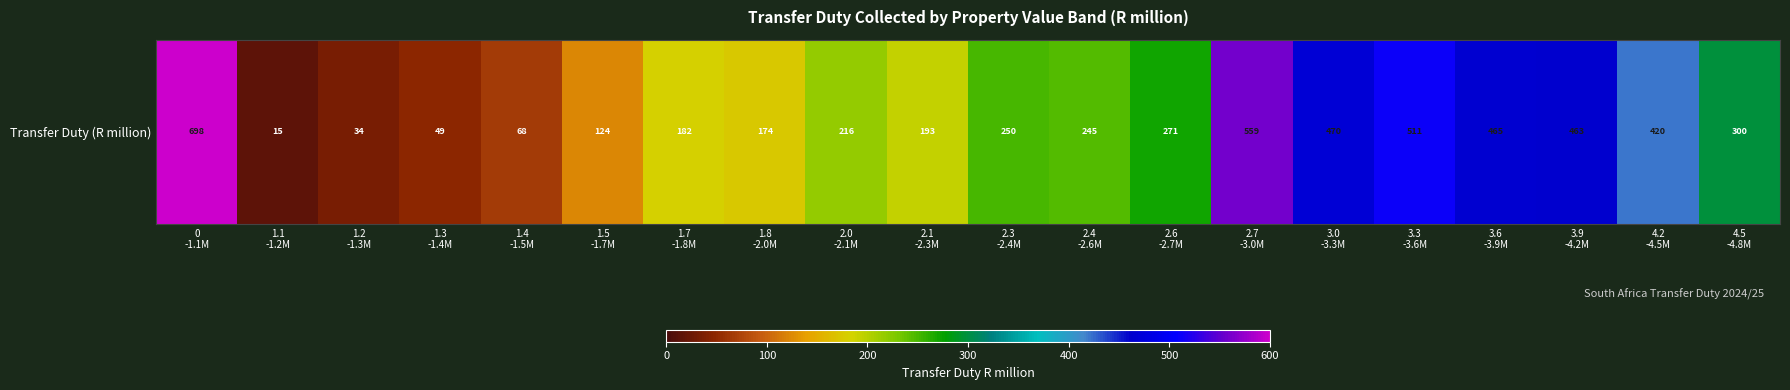

Reading left to right, transcribe all the data shown in this chart.

0
-1.1M=698.4	1.1
-1.2M=14.9	1.2
-1.3M=33.8	1.3
-1.4M=49.2	1.4
-1.5M=67.8	1.5
-1.7M=123.6	1.7
-1.8M=181.9	1.8
-2.0M=174.4	2.0
-2.1M=215.9	2.1
-2.3M=192.9	2.3
-2.4M=249.7	2.4
-2.6M=244.5	2.6
-2.7M=271.5	2.7
-3.0M=559.0	3.0
-3.3M=470.5	3.3
-3.6M=511.4	3.6
-3.9M=464.9	3.9
-4.2M=463.3	4.2
-4.5M=420.1	4.5
-4.8M=299.9